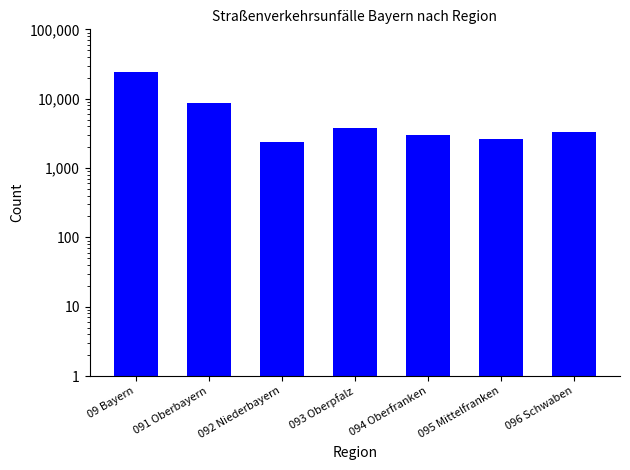

List the labels in order of value, largest first.

09 Bayern, 091 Oberbayern, 093 Oberpfalz, 096 Schwaben, 094 Oberfranken, 095 Mittelfranken, 092 Niederbayern